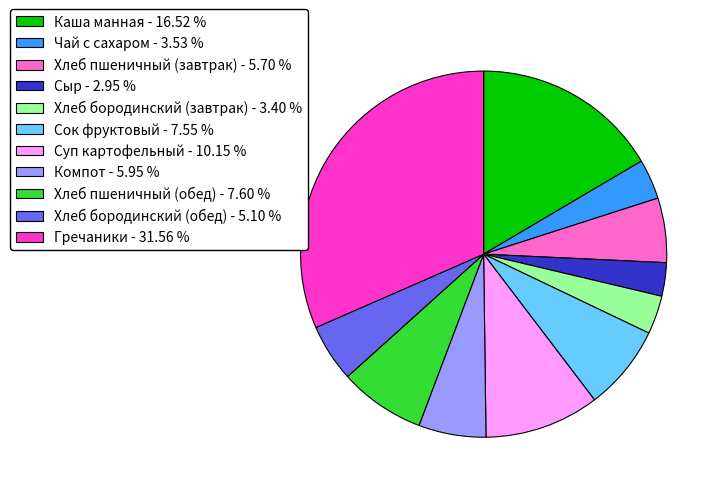

How many segments does this pie chart have?

11